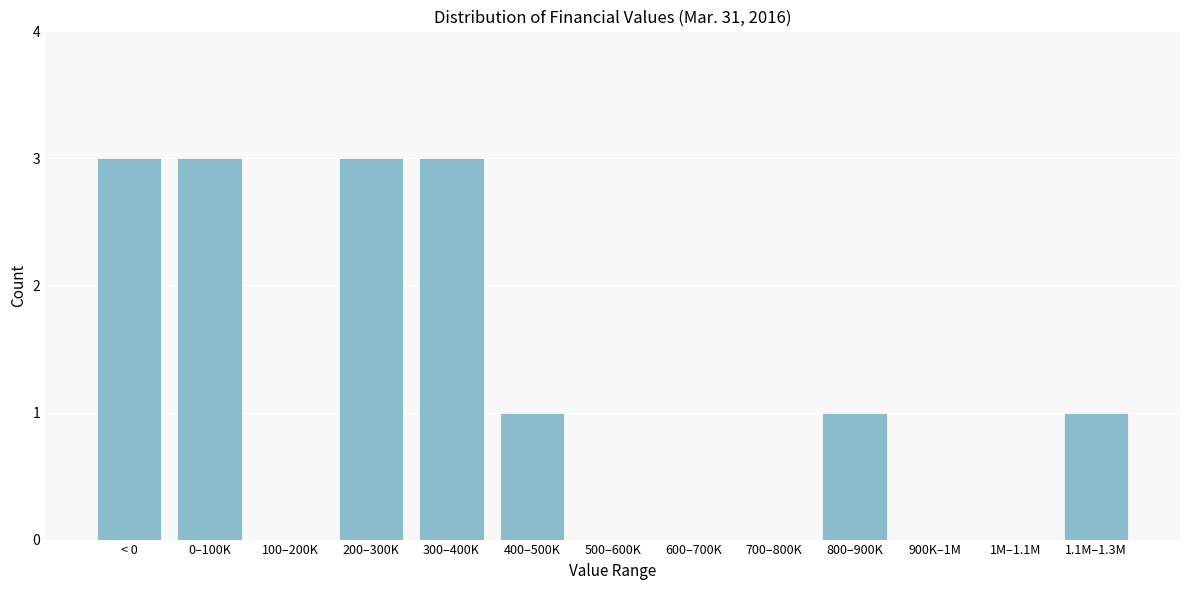

Reading right to left, list all the values displayed in this chart.

1.1M–1.3M=1	1M–1.1M=0	900K–1M=0	800–900K=1	700–800K=0	600–700K=0	500–600K=0	400–500K=1	300–400K=3	200–300K=3	100–200K=0	0–100K=3	< 0=3